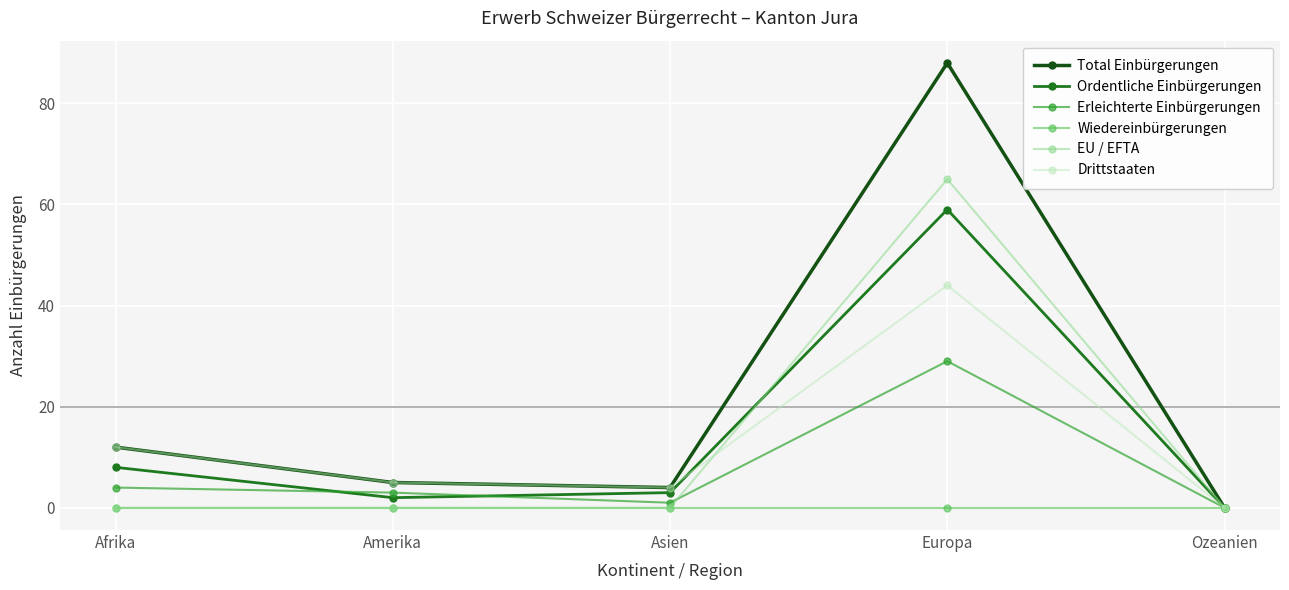

What is the value of the Ordentliche Einbürgerungen point at the 4th from the left?

59